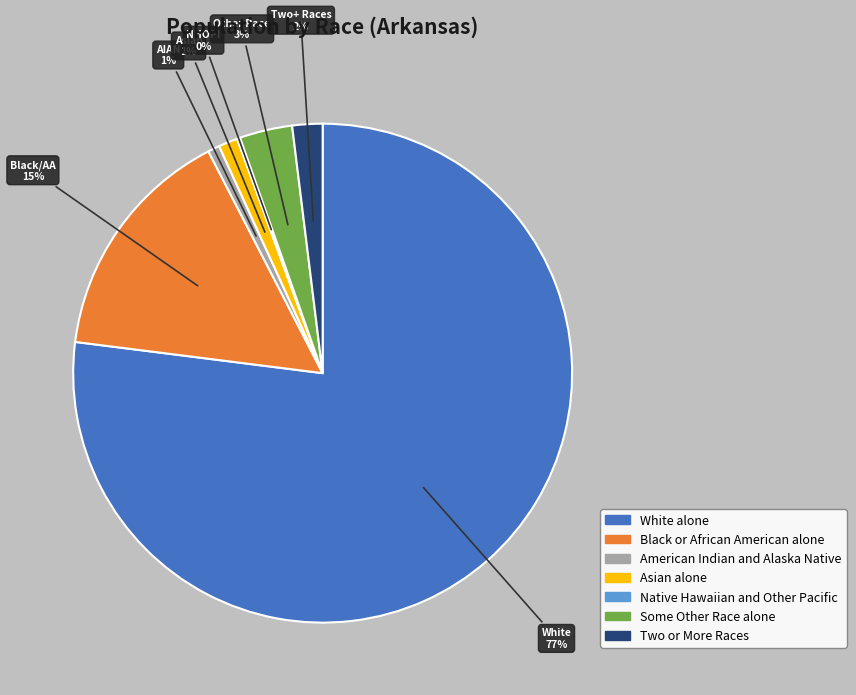

Is it true that Two or More Races is 2% of the pie?

True